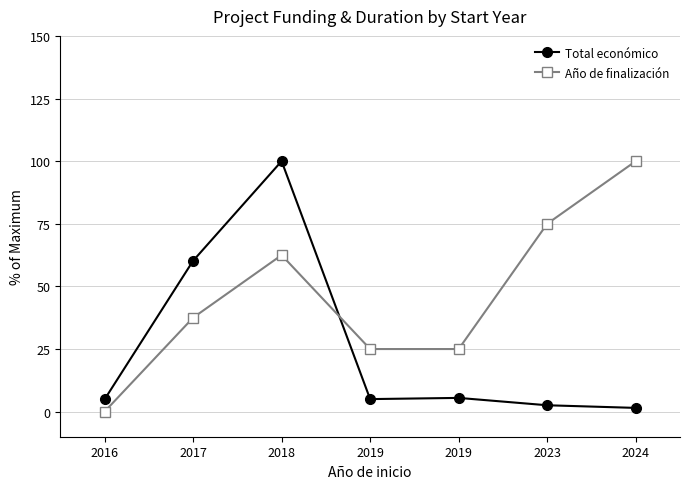

What is the maximum value shown in the chart?

100.0